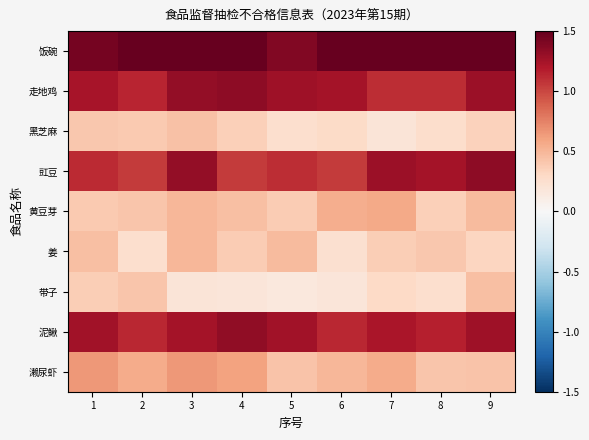

What is the total value across all series at 4?

7.2